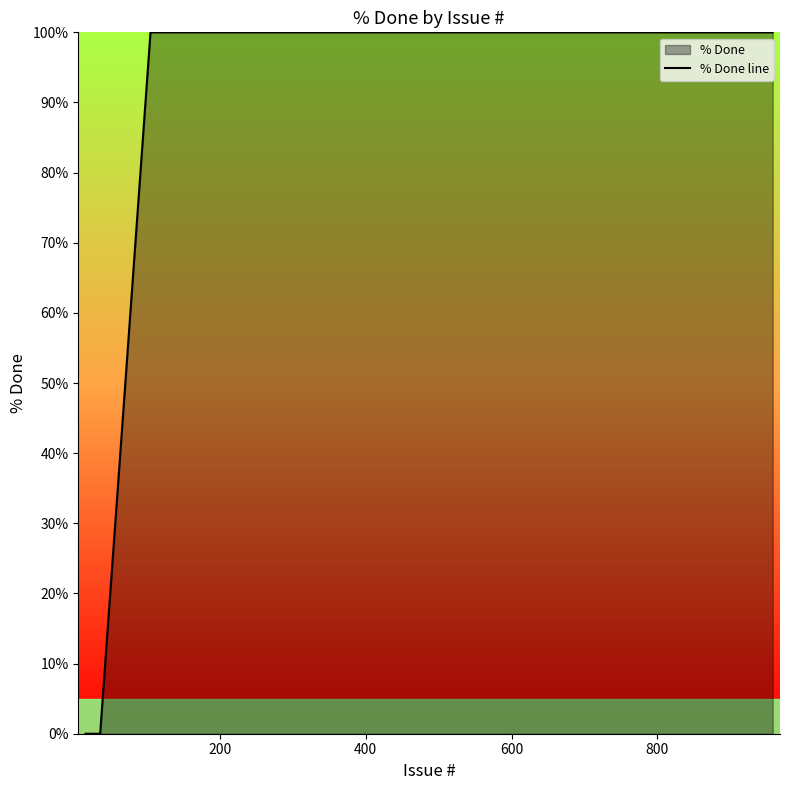

What is the maximum value shown in the chart?

100